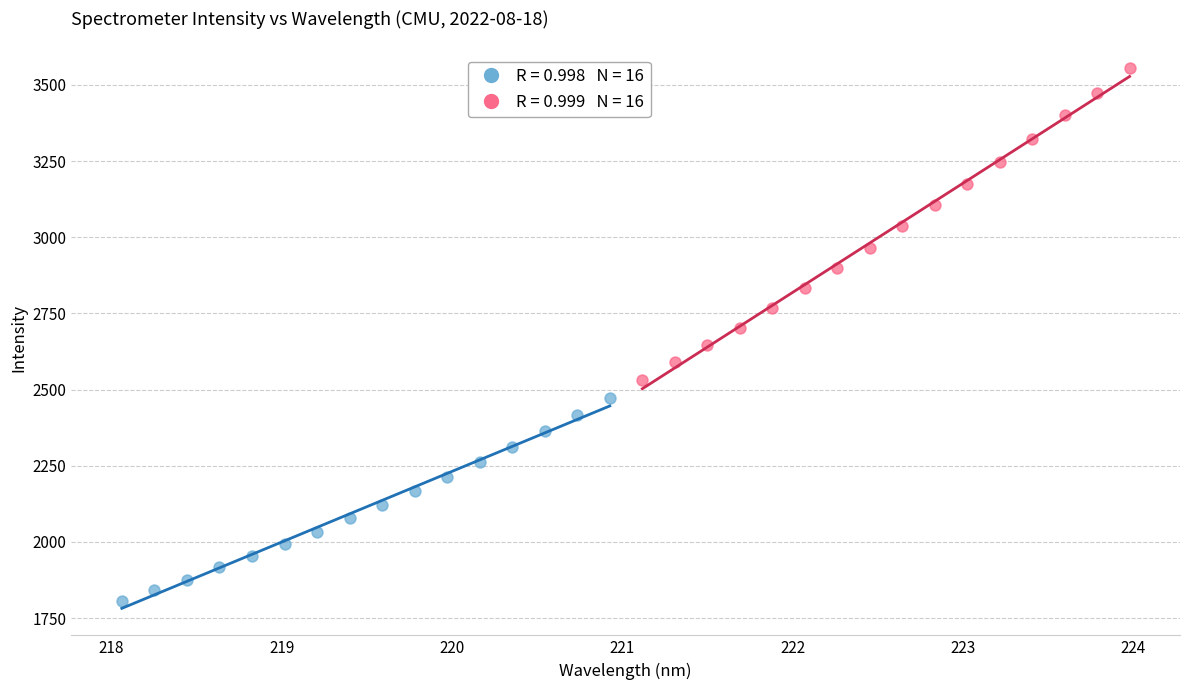

Which series contains the highest Y value?

Series B (221–224 nm)